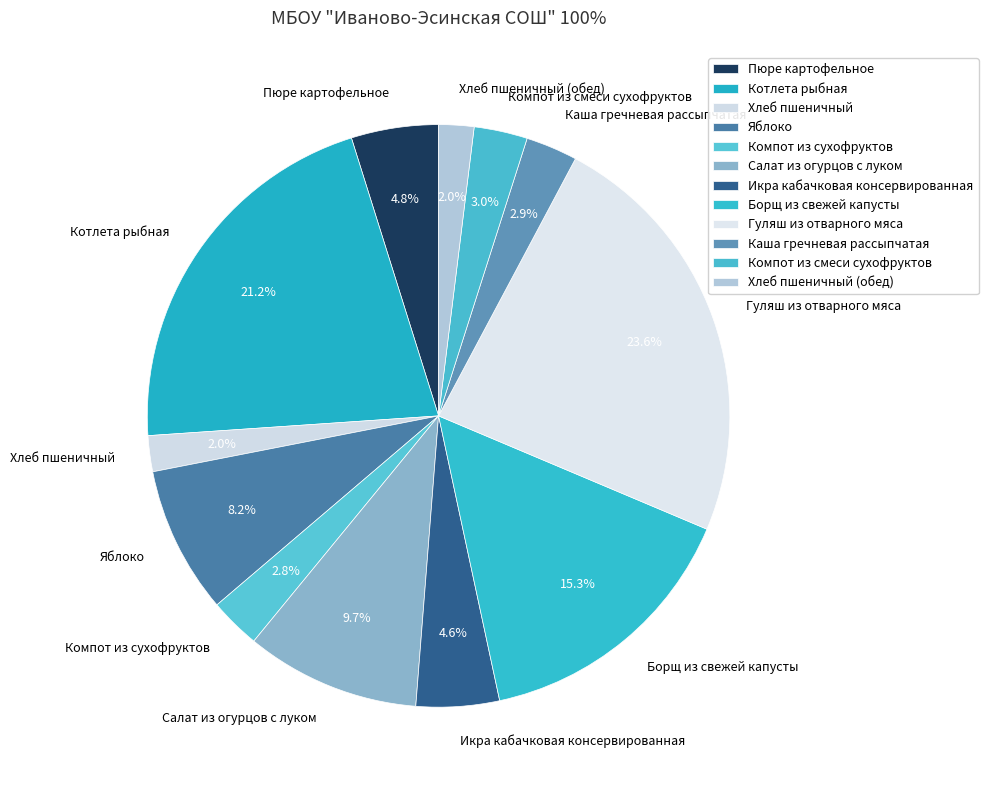

What percentage is NOT represented by Борщ из свежей капусты?

84.7%